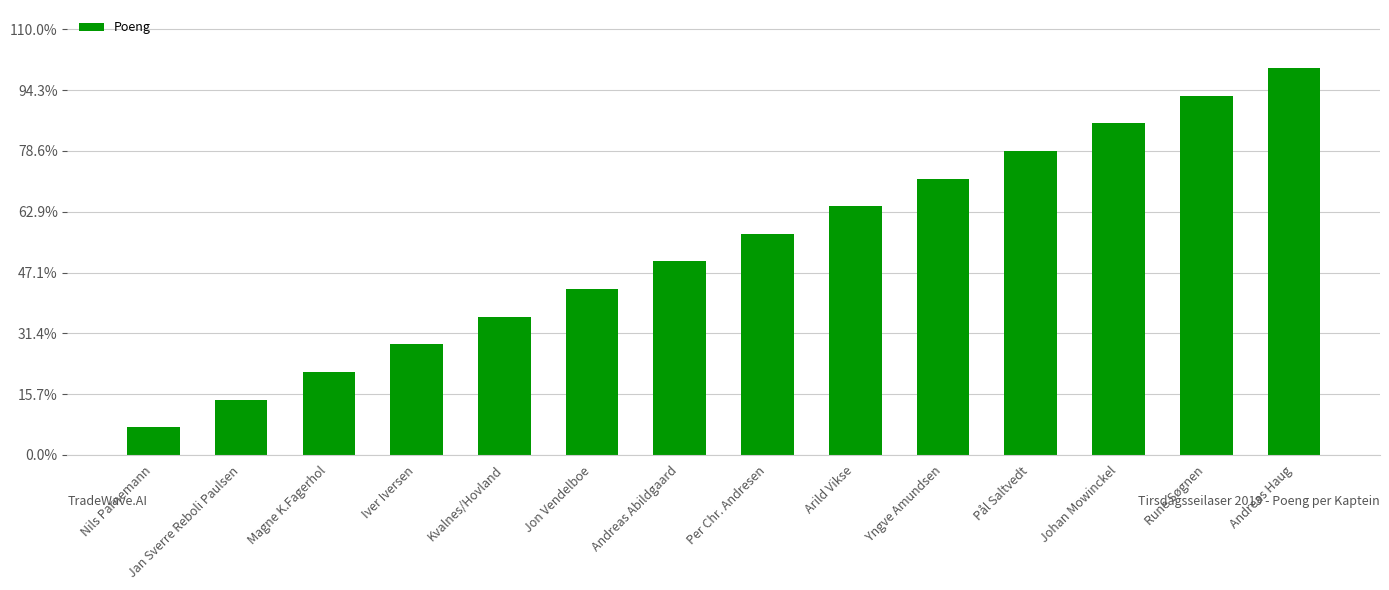

What is the average value?

0.5